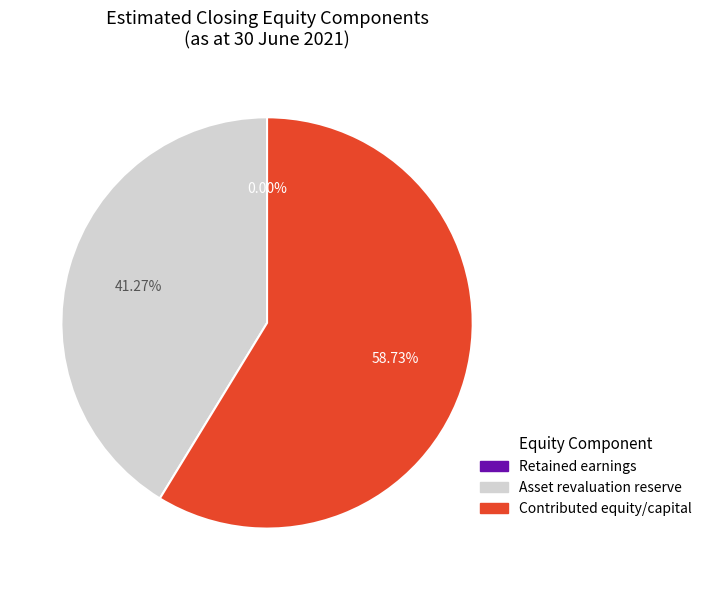

What percentage is NOT represented by Asset revaluation reserve?

58.7%